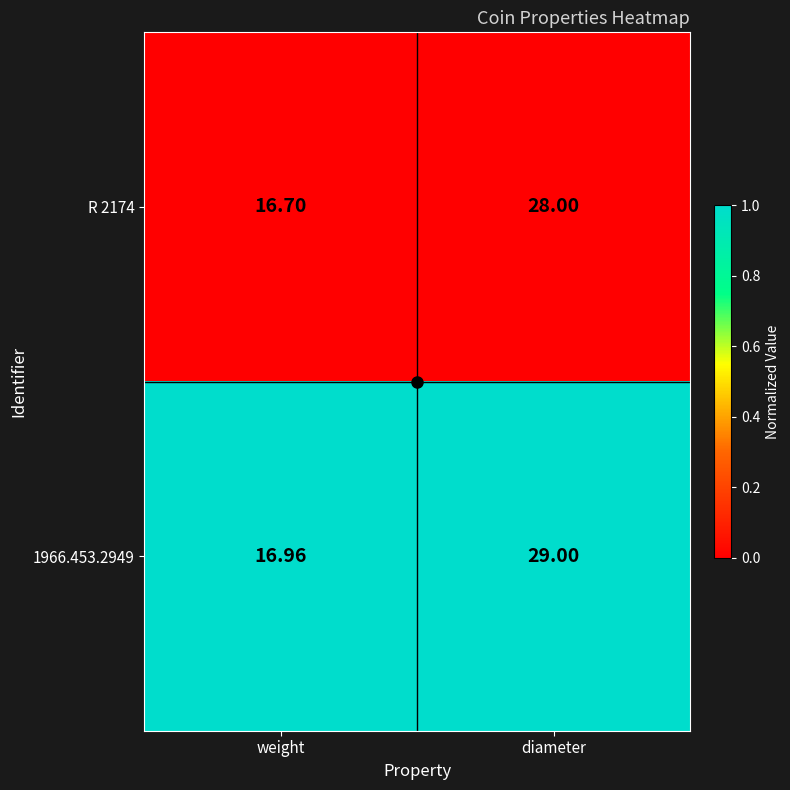

What is the total value across all series at diameter?

57.0